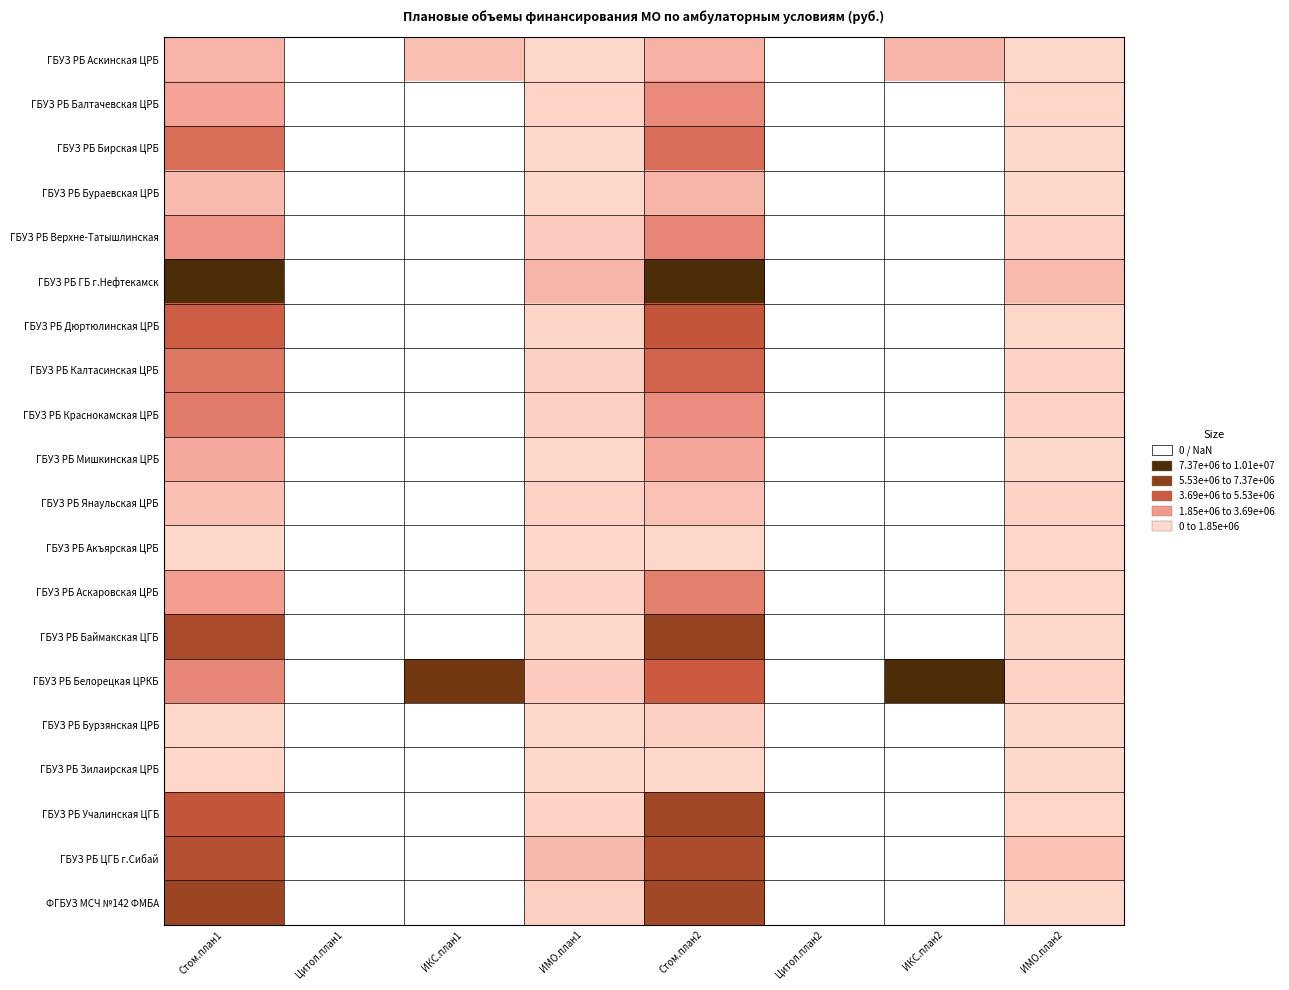

Where is ГБУЗ РБ Баймакская ЦГБ nearest to the value 3557606?

Стом.план1